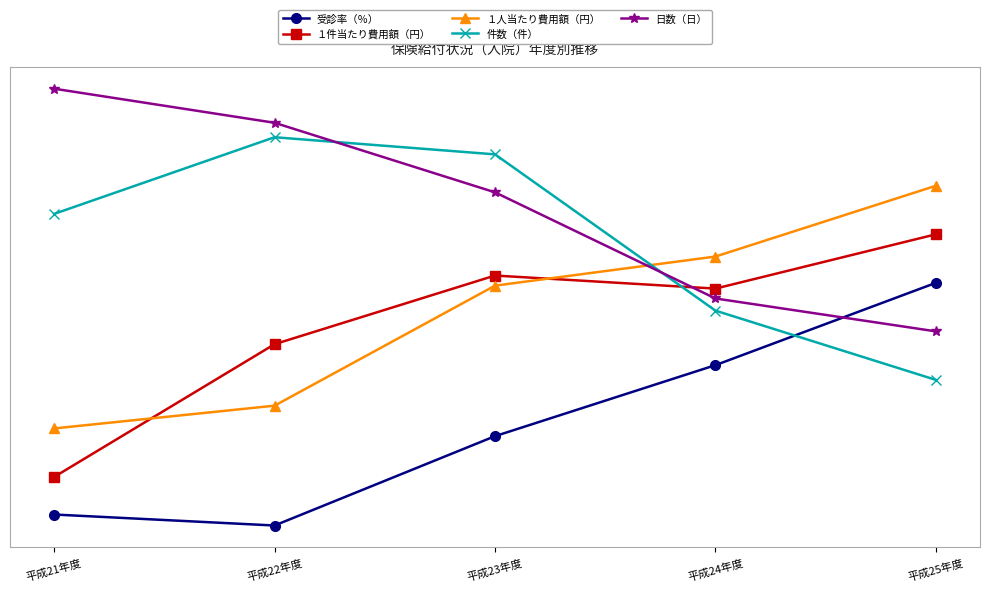

What are all the series names shown in the legend?

受診率（％）, １件当たり費用額（円）, １人当たり費用額（円）, 件数（件）, 日数（日）